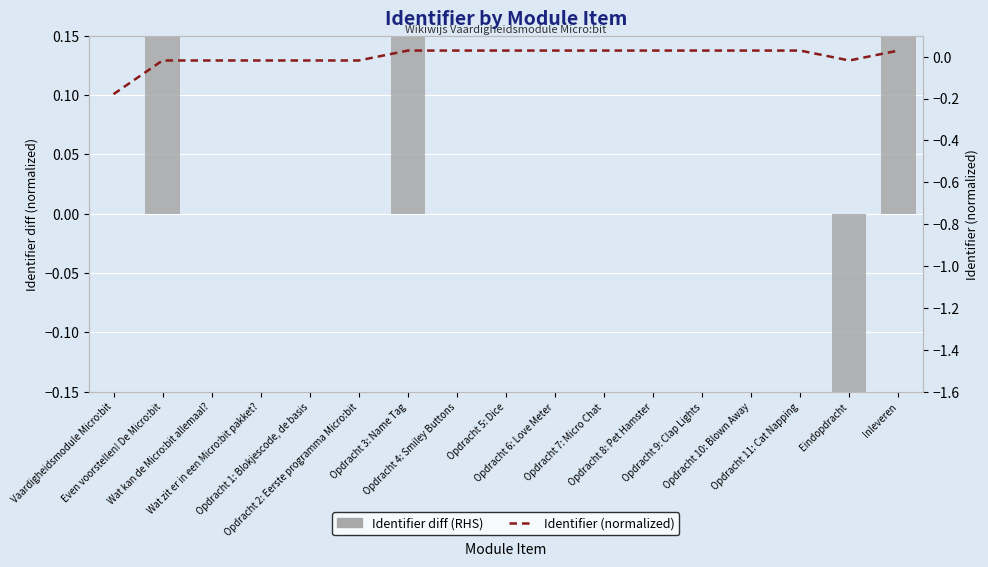

What are all the series names shown in the legend?

Identifier diff (RHS), Identifier (normalized)